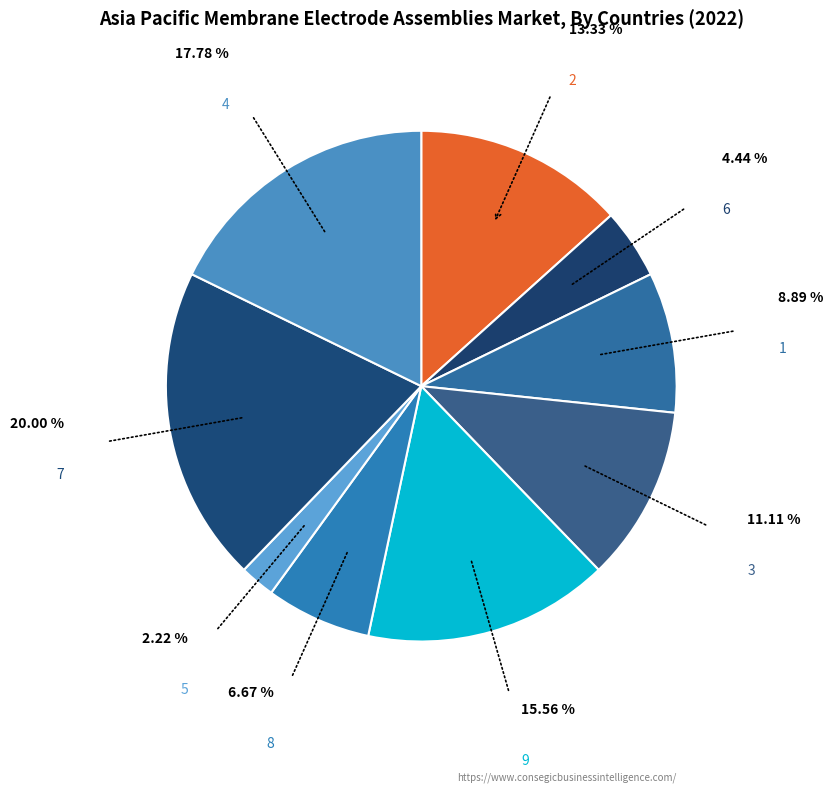

How many segments does this pie chart have?

9